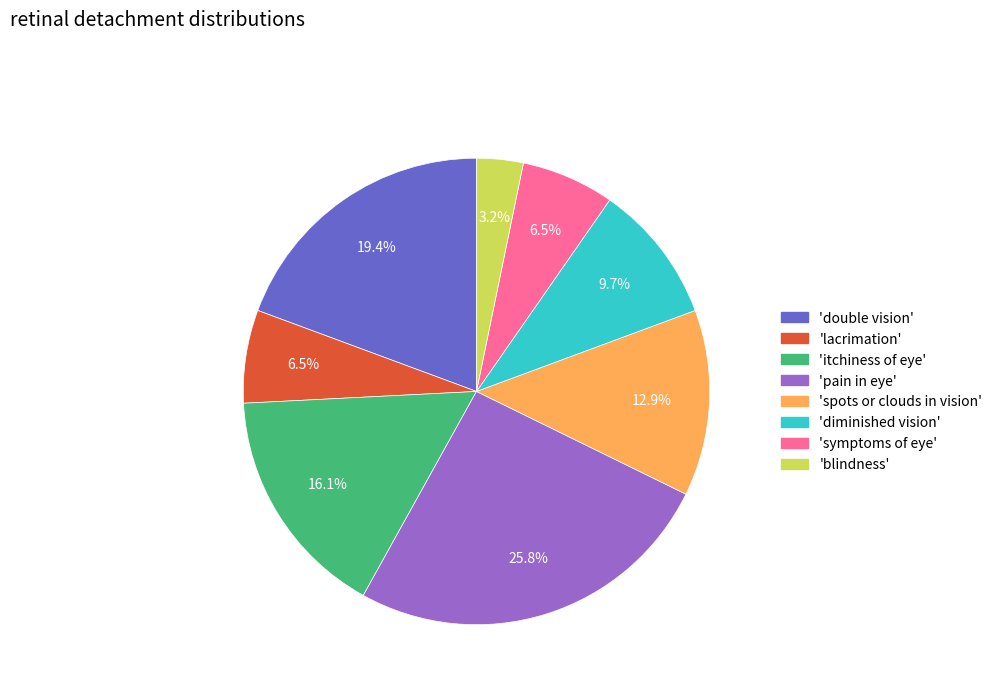

To the nearest percent, what is the average slice percentage?

12%